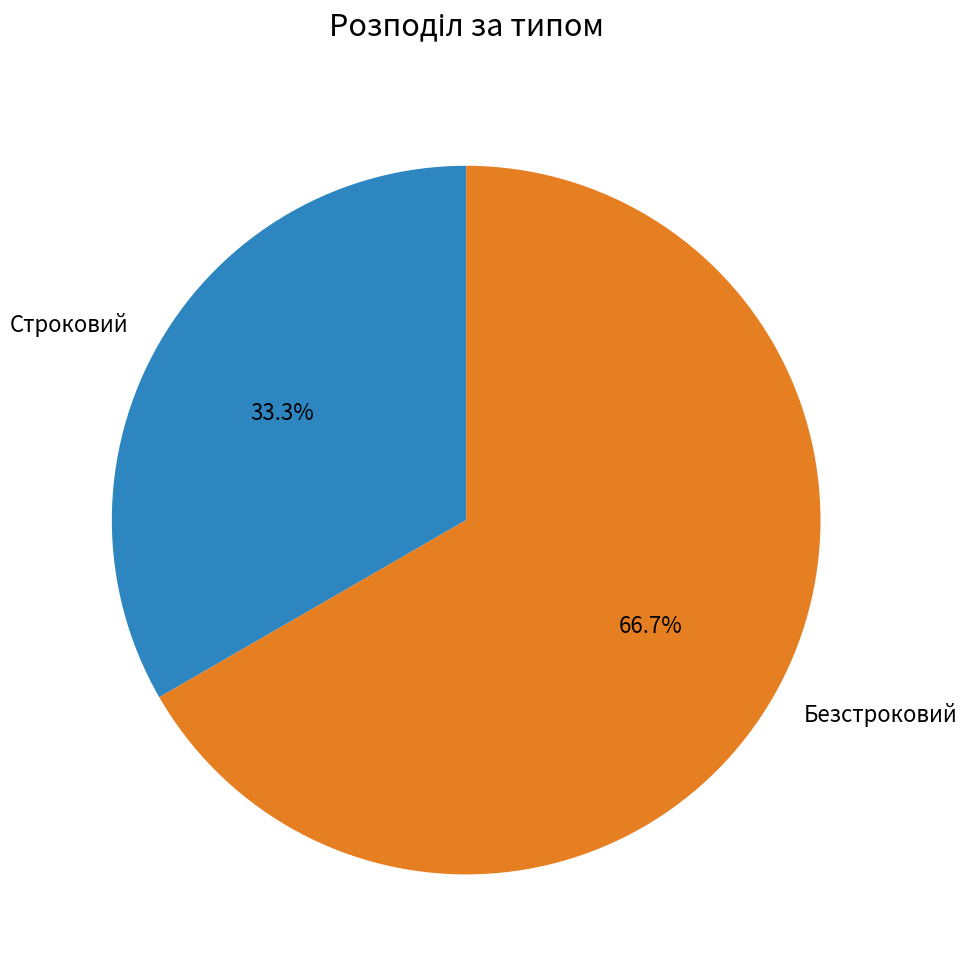

Which category has the biggest portion of the pie?

Безстроковий